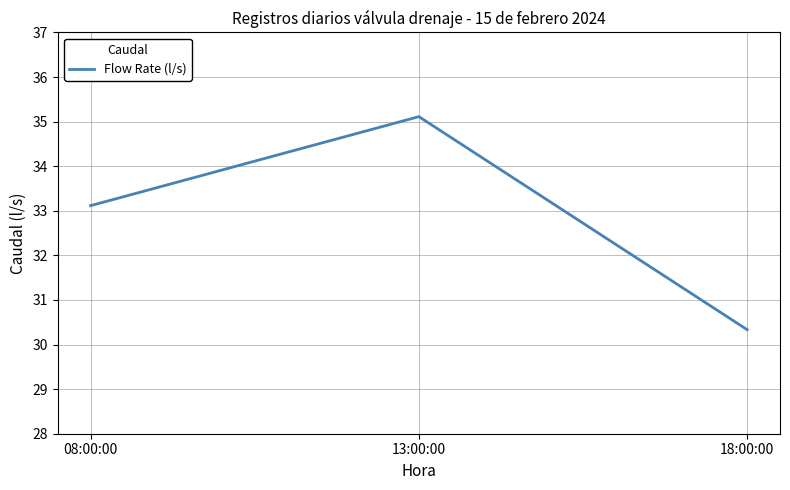

At which label does the data first exceed 33?

08:00:00